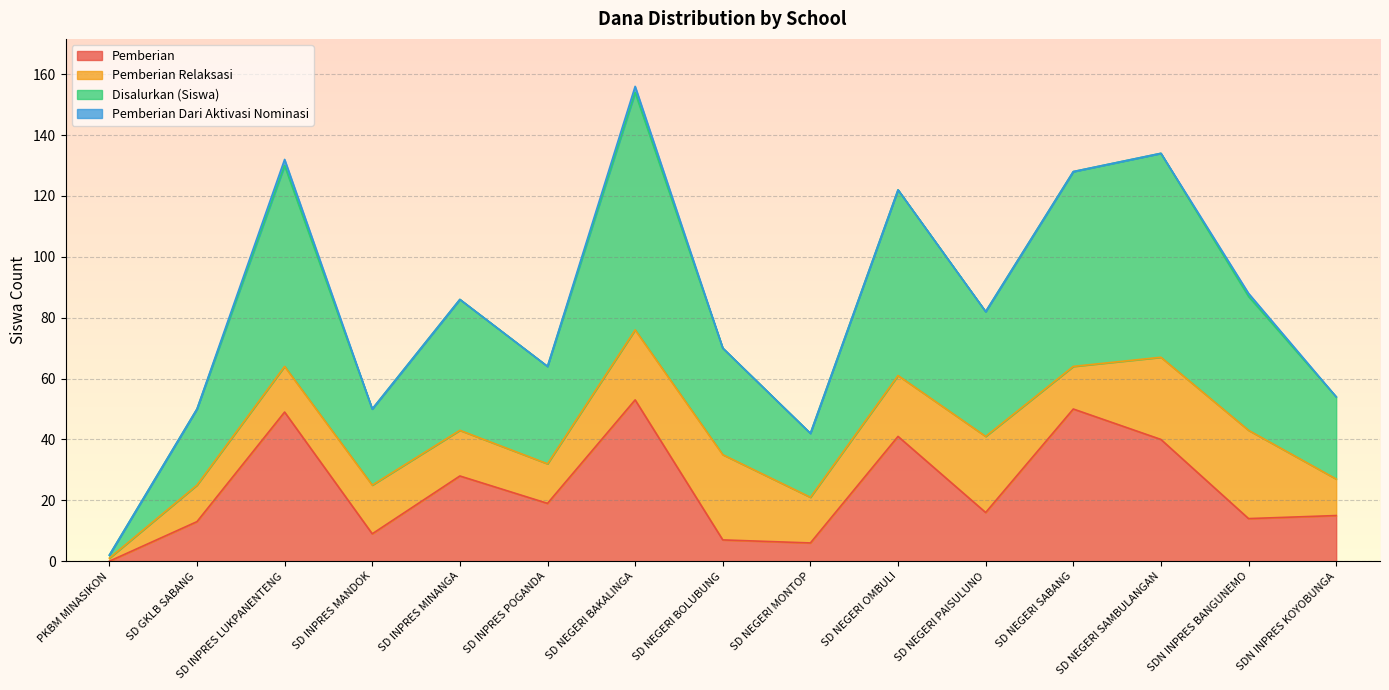

What is the highest value of the Pemberian series?

53